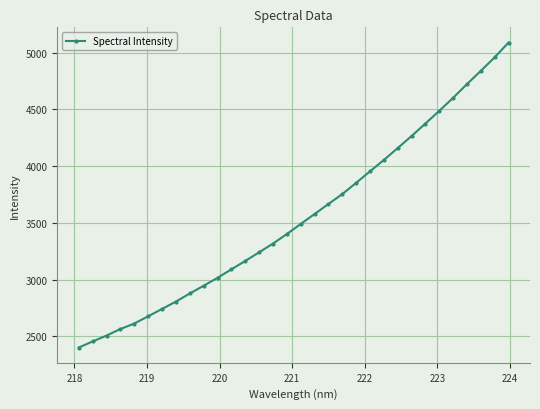

What is the sum of all values?

113646.7